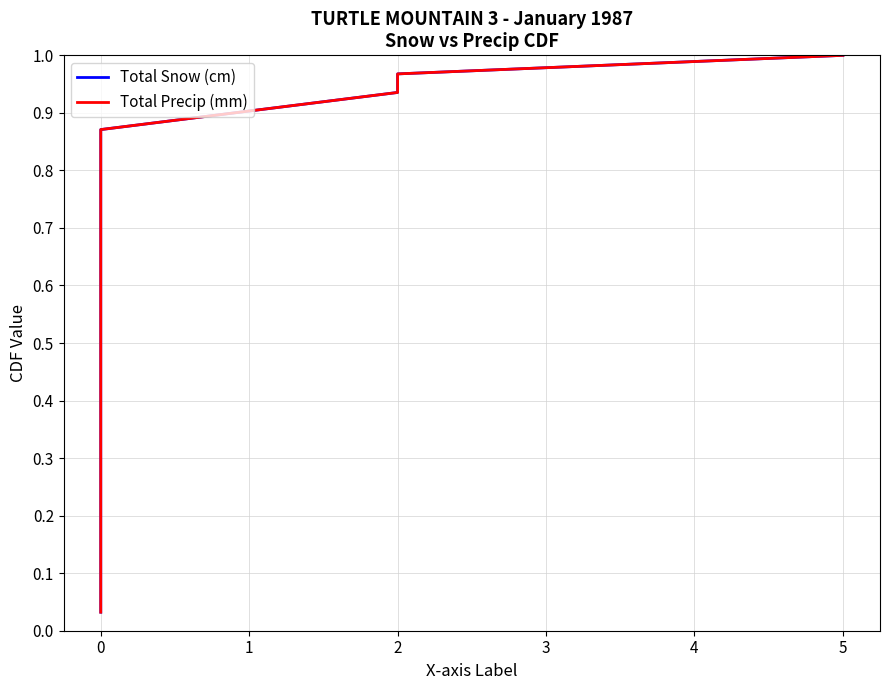

True or false: Total Precip (mm) and Total Snow (cm) cross at least once.

False